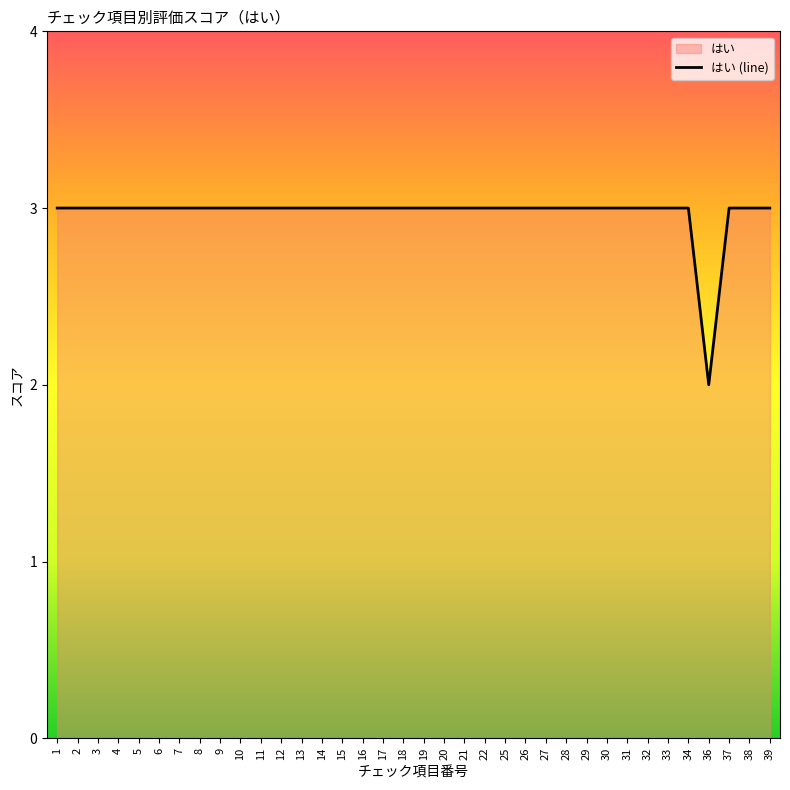

What is the value of the 26th point from the left?

3